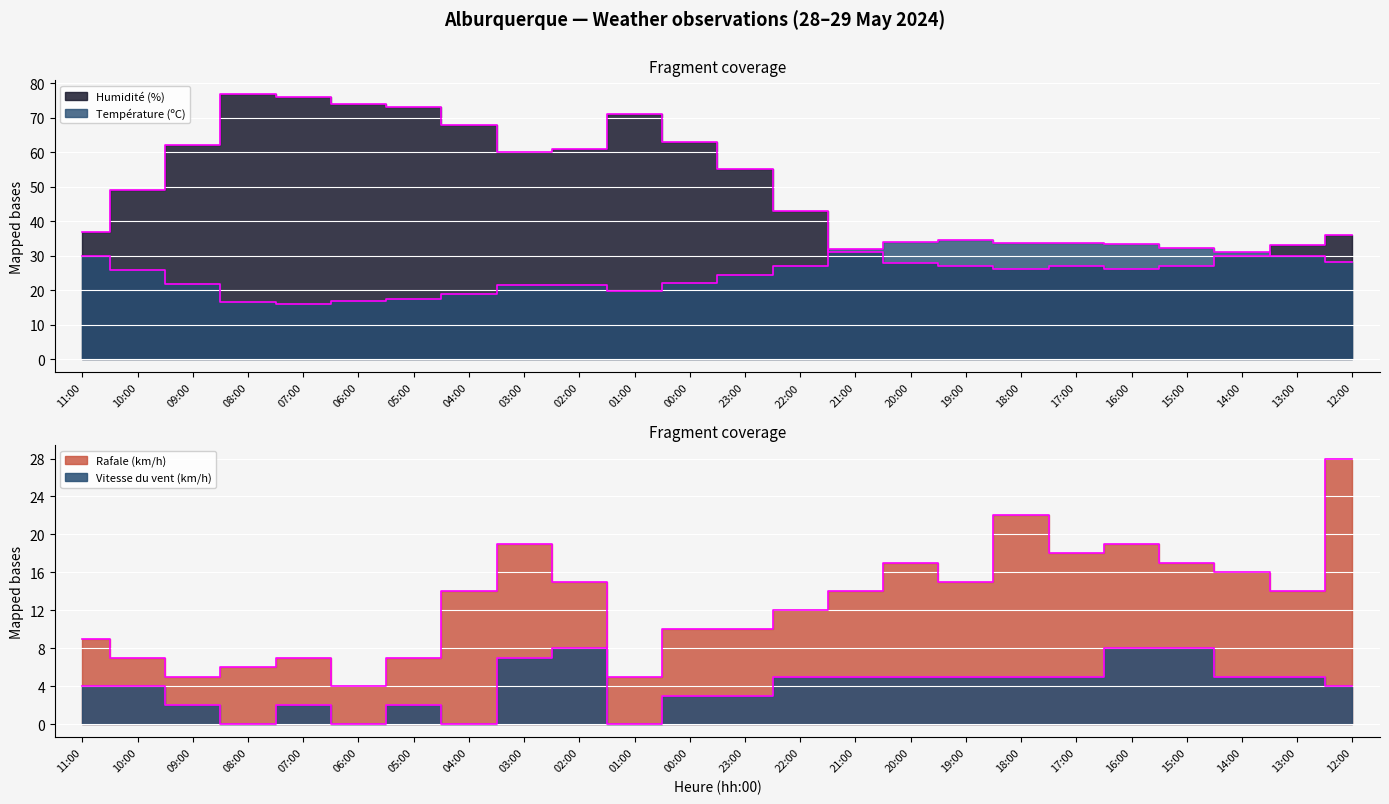

Is it true that Température (ºC) equals 49.2 at 21:00?

False